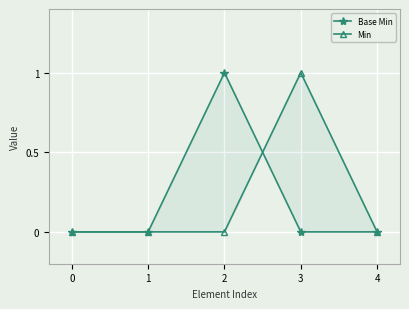

Reading left to right, list all the values displayed in this chart.

Base Min: 0=0	1=0	2=1	3=0	4=0
Min: 0=0	1=0	2=0	3=1	4=0